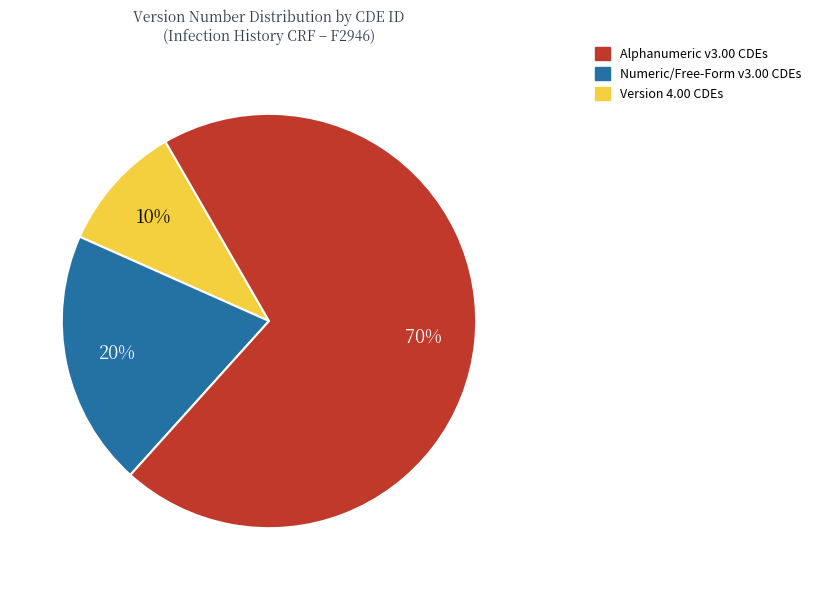

Is there any slice that represents more than half of the pie?

Yes